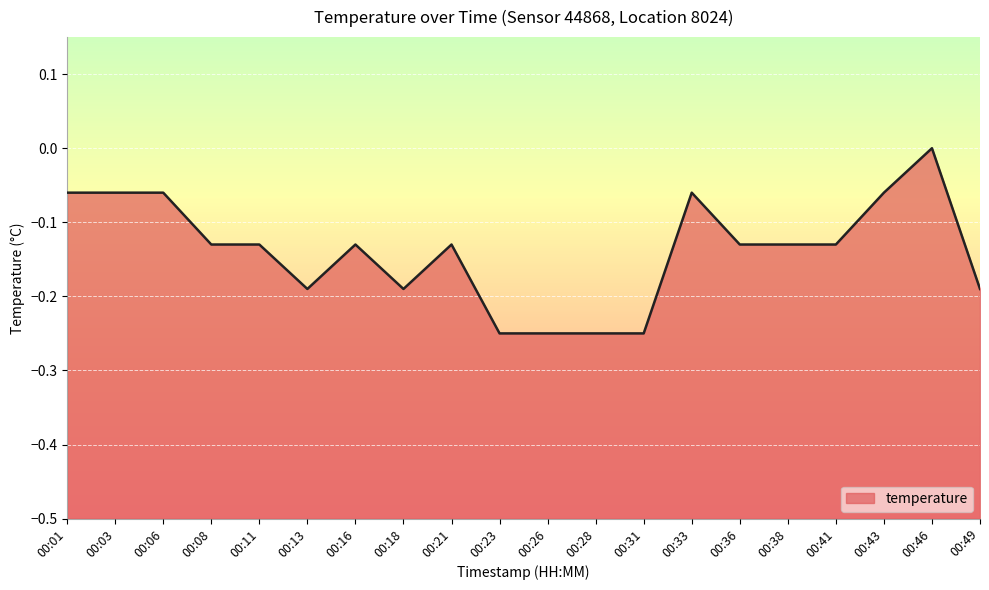

Reading left to right, what are all the values shown in this chart?

00:01=-0.1	00:03=-0.1	00:06=-0.1	00:08=-0.1	00:11=-0.1	00:13=-0.2	00:16=-0.1	00:18=-0.2	00:21=-0.1	00:23=-0.2	00:26=-0.2	00:28=-0.2	00:31=-0.2	00:33=-0.1	00:36=-0.1	00:38=-0.1	00:41=-0.1	00:43=-0.1	00:46=0.0	00:49=-0.2